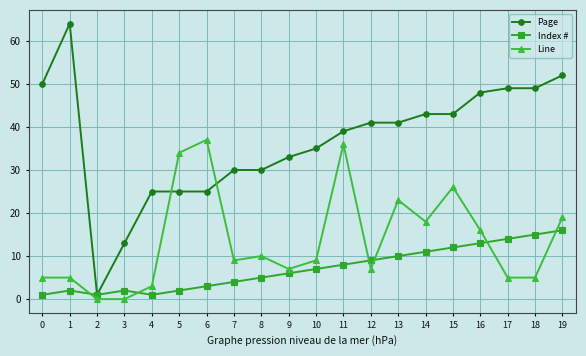

Reading right to left, what are all the values shown in this chart?

Page: 19=52	18=49	17=49	16=48	15=43	14=43	13=41	12=41	11=39	10=35	9=33	8=30	7=30	6=25	5=25	4=25	3=13	2=1	1=64	0=50
Index #: 19=16	18=15	17=14	16=13	15=12	14=11	13=10	12=9	11=8	10=7	9=6	8=5	7=4	6=3	5=2	4=1	3=2	2=1	1=2	0=1
Line: 19=19	18=5	17=5	16=16	15=26	14=18	13=23	12=7	11=36	10=9	9=7	8=10	7=9	6=37	5=34	4=3	3=0	2=0	1=5	0=5